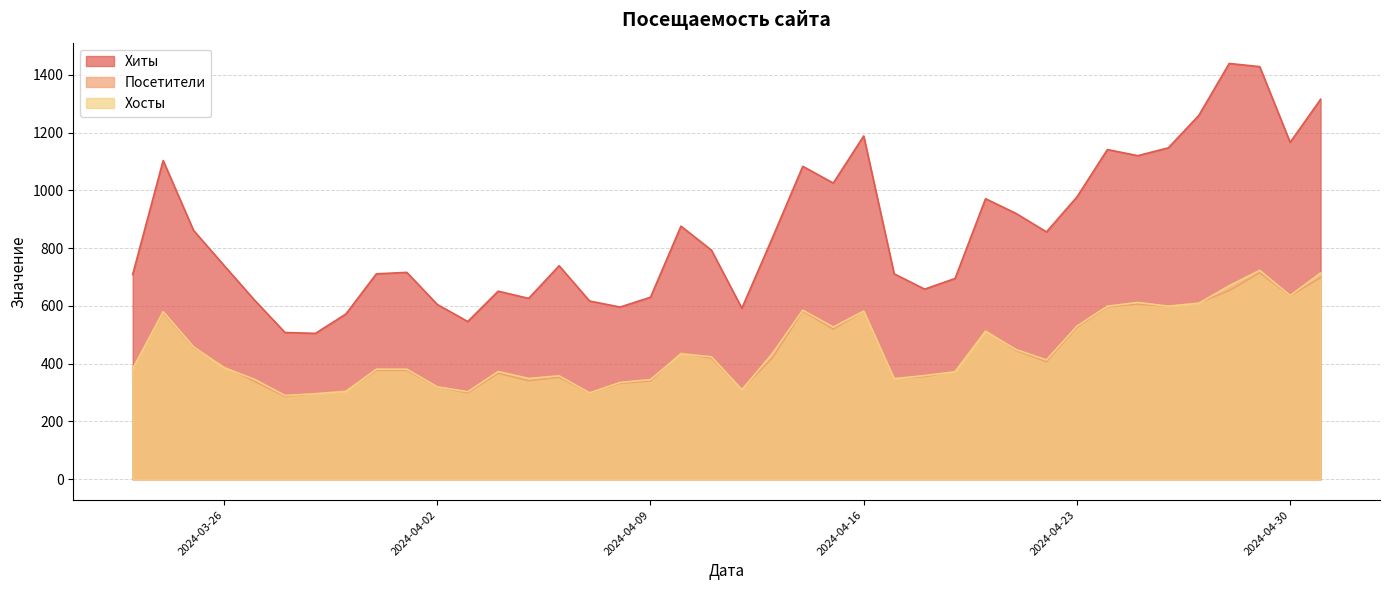

The value of Хиты at 2024-04-23 is 977. True or false?

True